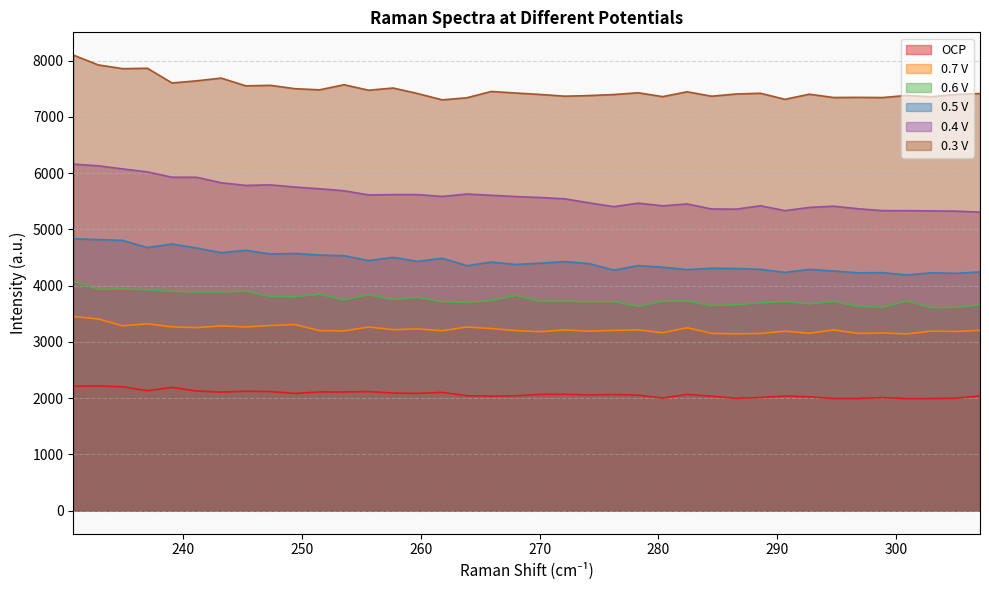

True or false: 0.6 V has more than 0 points higher than both neighbors.

True